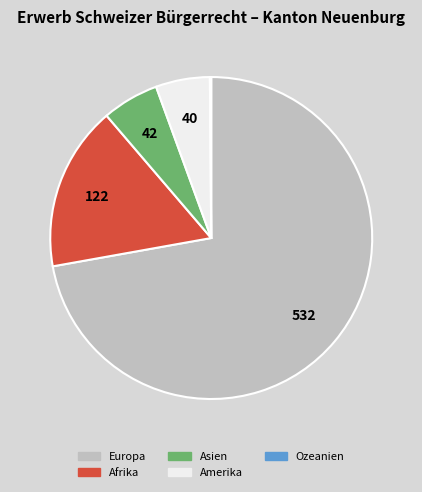

Which slice is the largest?

Europa